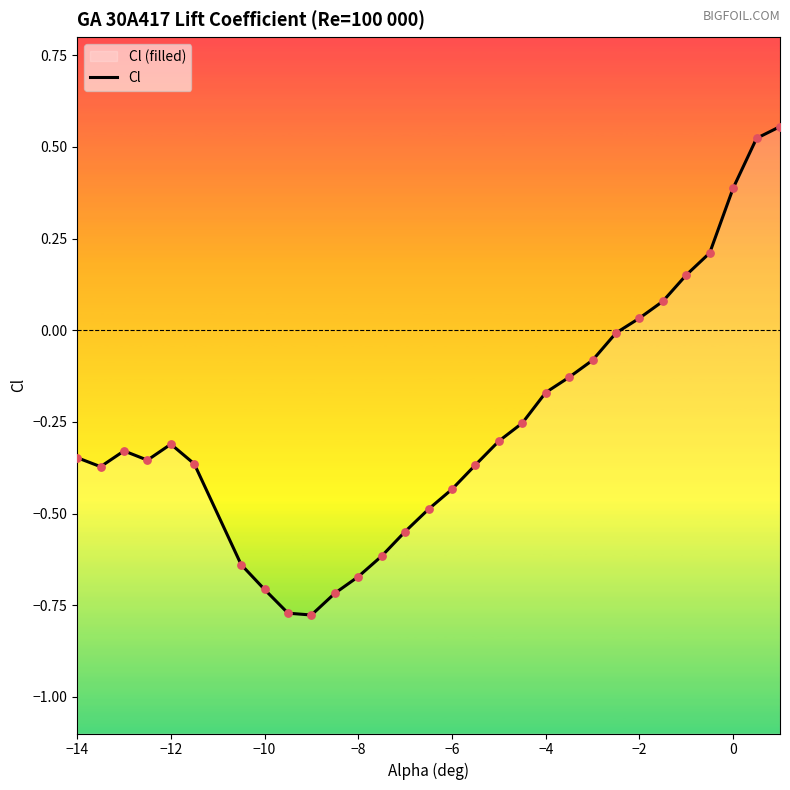

What is the change in value from −8 to −2?

+0.7